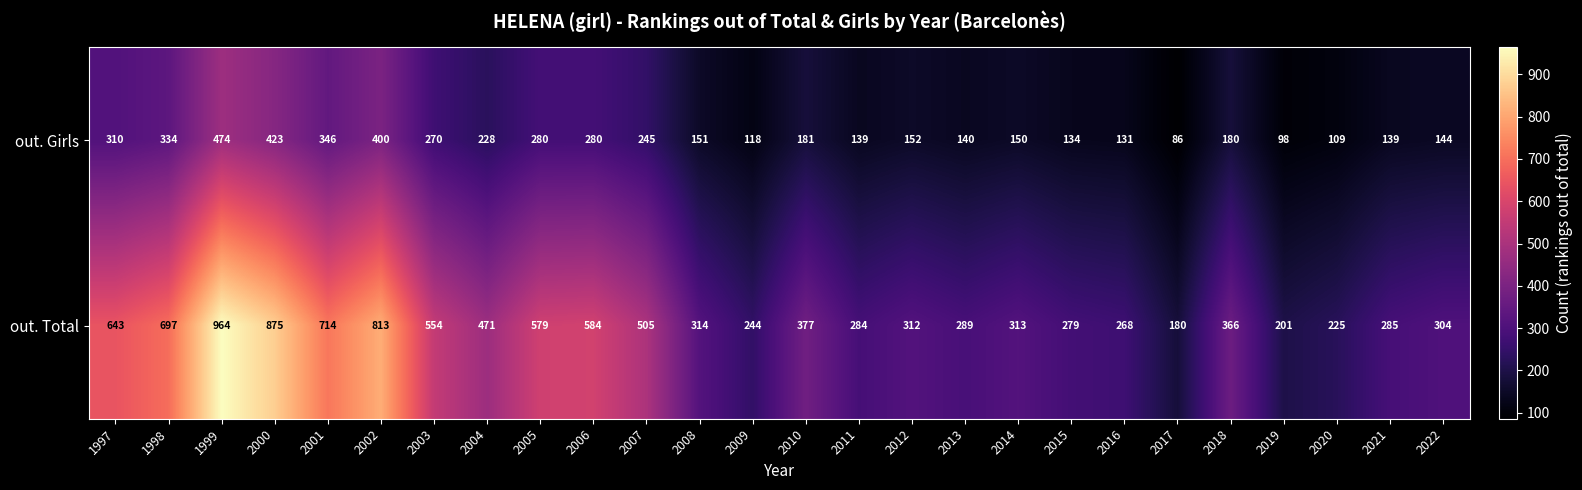

What is the sum of the out. Total values at 1997 and 2016?

911